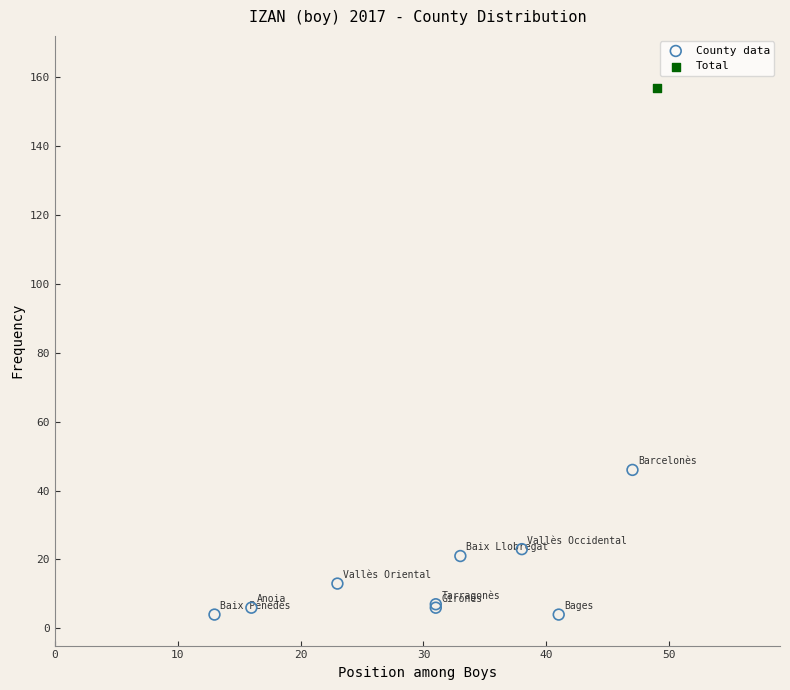

What are all the series names shown in the legend?

County data, Total